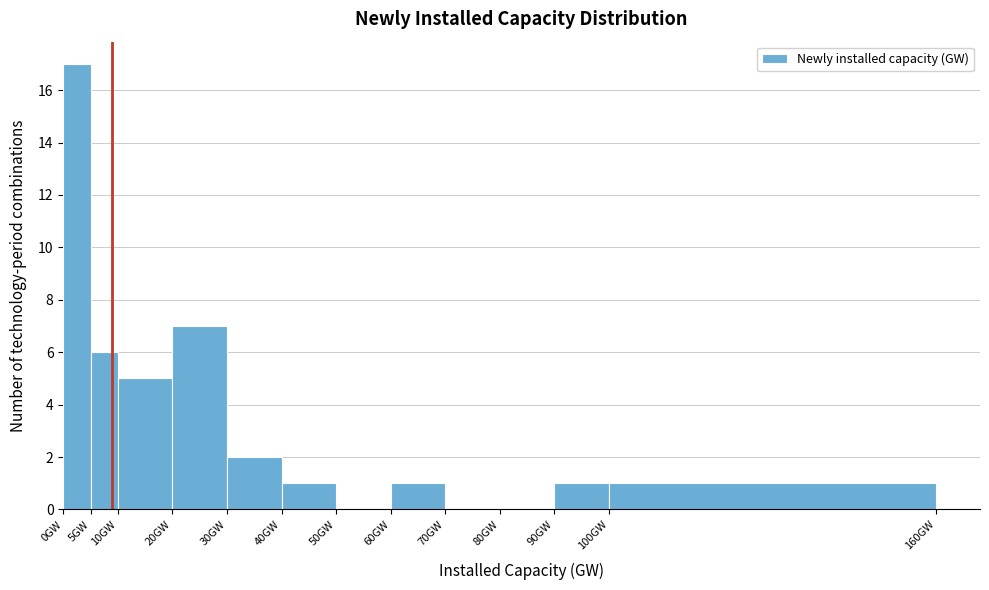

Which range on the x-axis has the tallest bar?

0 to 5